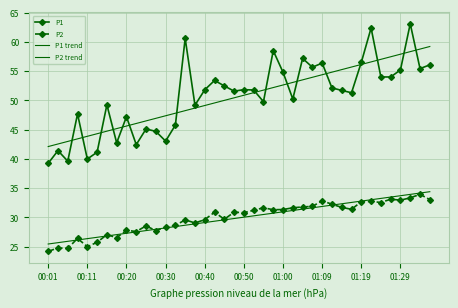

What is the value of the P2 point at the 25th from the left?

31.3